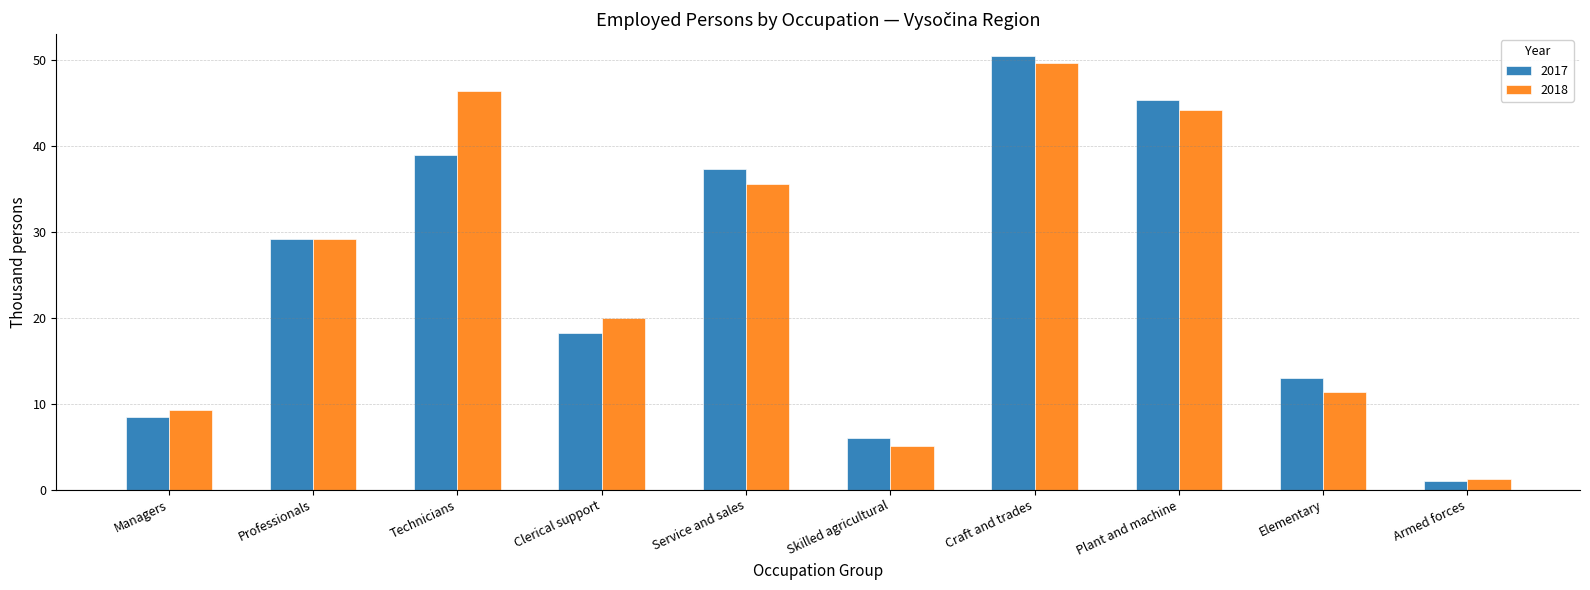

Which series has the largest range (max minus min)?

2017